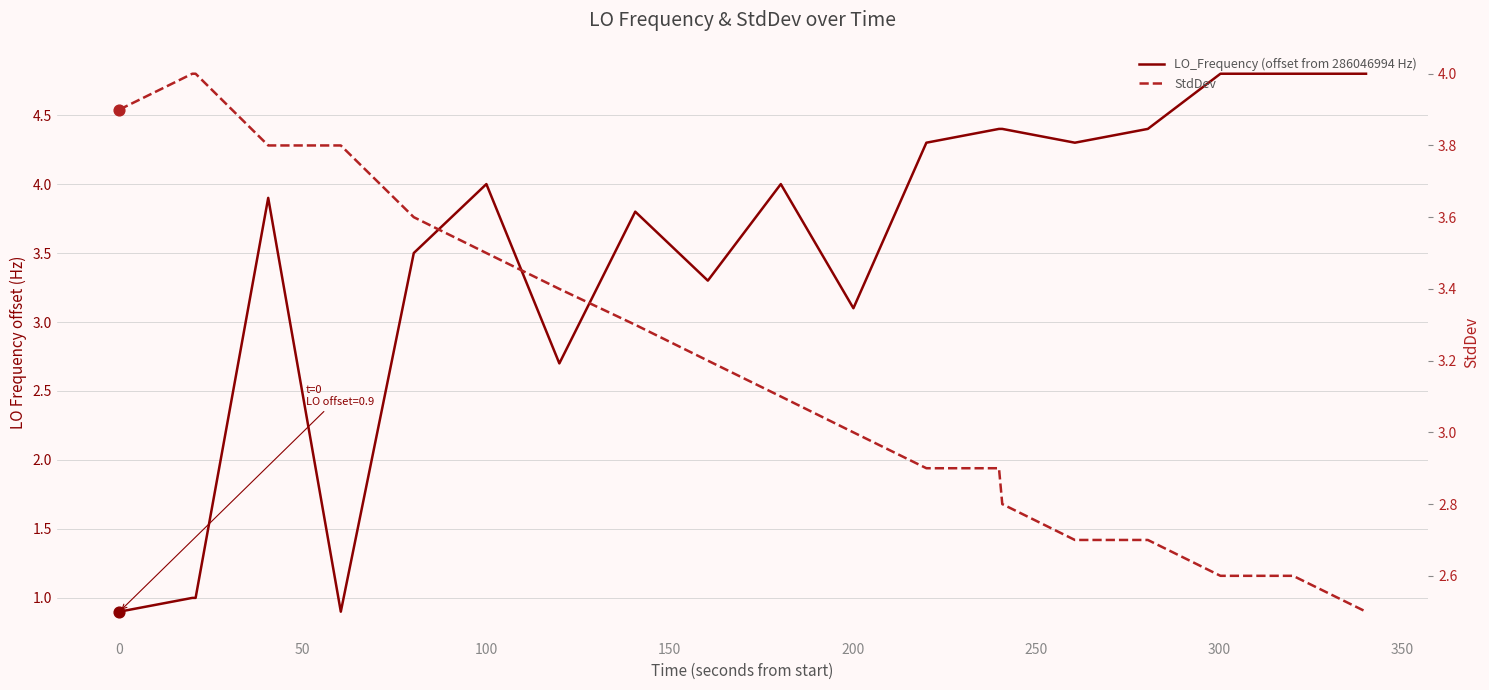

Which series contains the lowest Y value?

LO_Frequency (offset from 286046994 Hz)